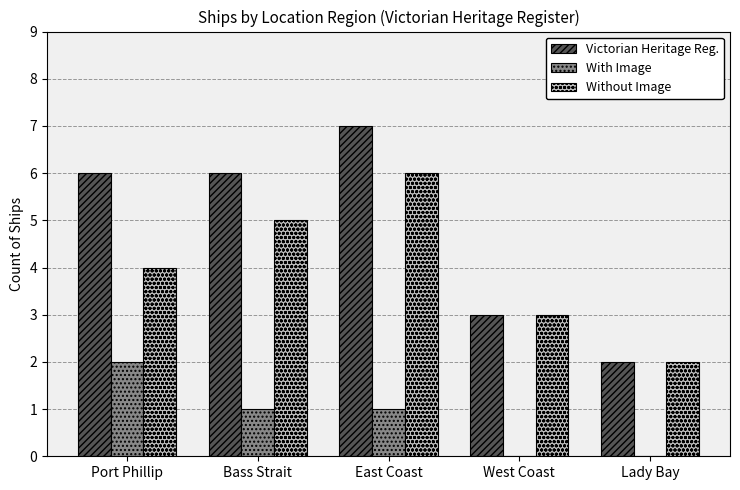

At which label does With Image reach its peak?

Port Phillip